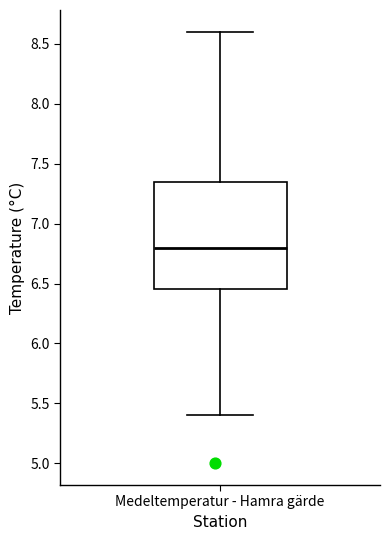

Read this box plot against the y-axis: the position of the median line, the range covered by the box, and the ends of both whiskers. The values are not printed on the chart, so give them approximately, as read against the axis.

median 6.80, box 6.45 to 7.35, whiskers 5.40 to 8.60